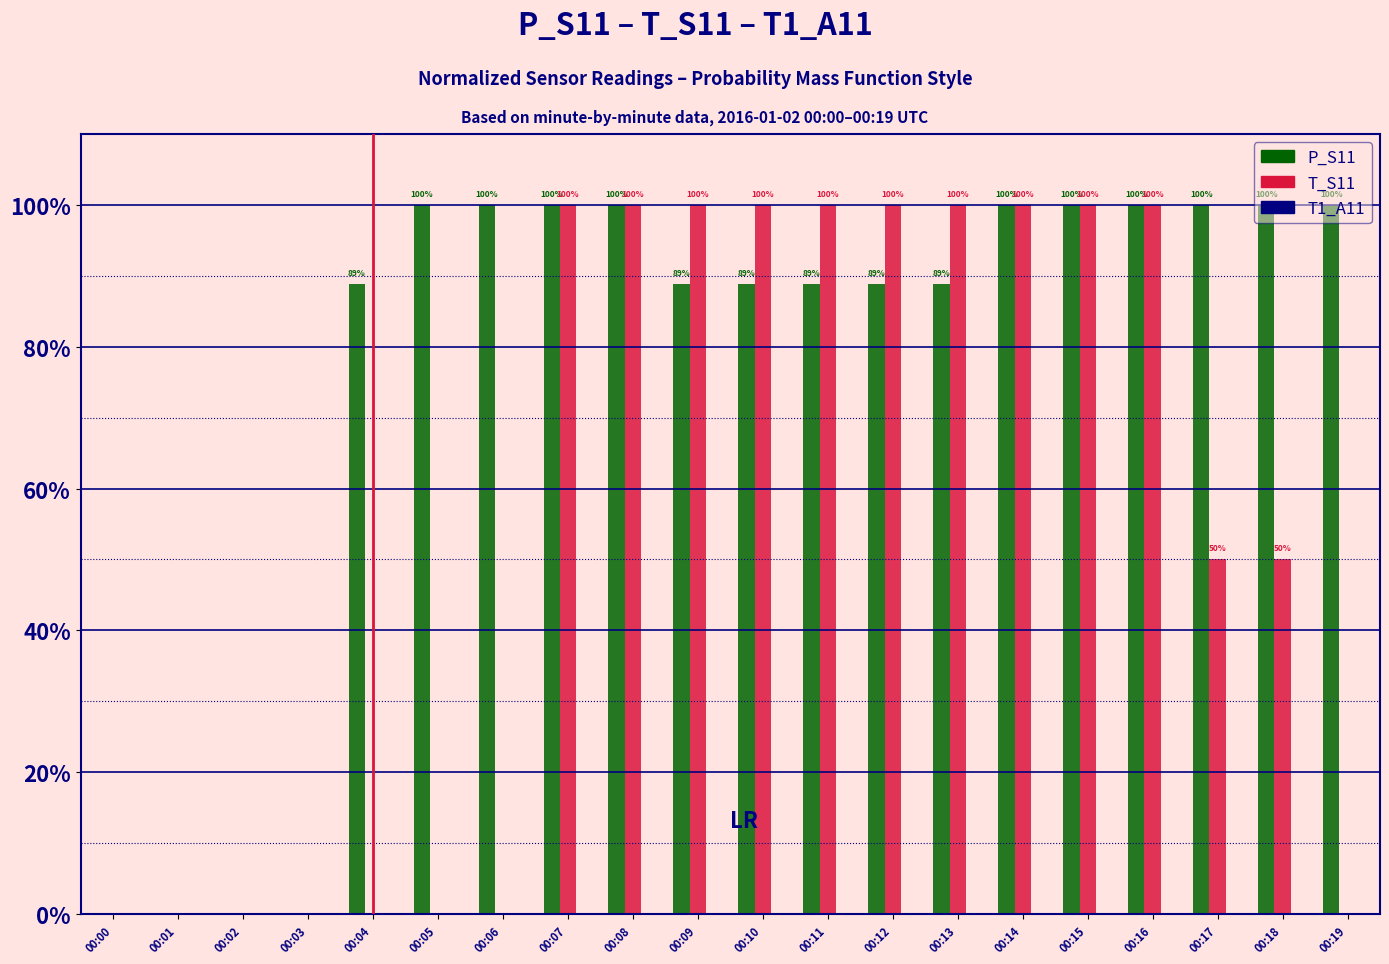

Does the chart contain stacked bars?

No